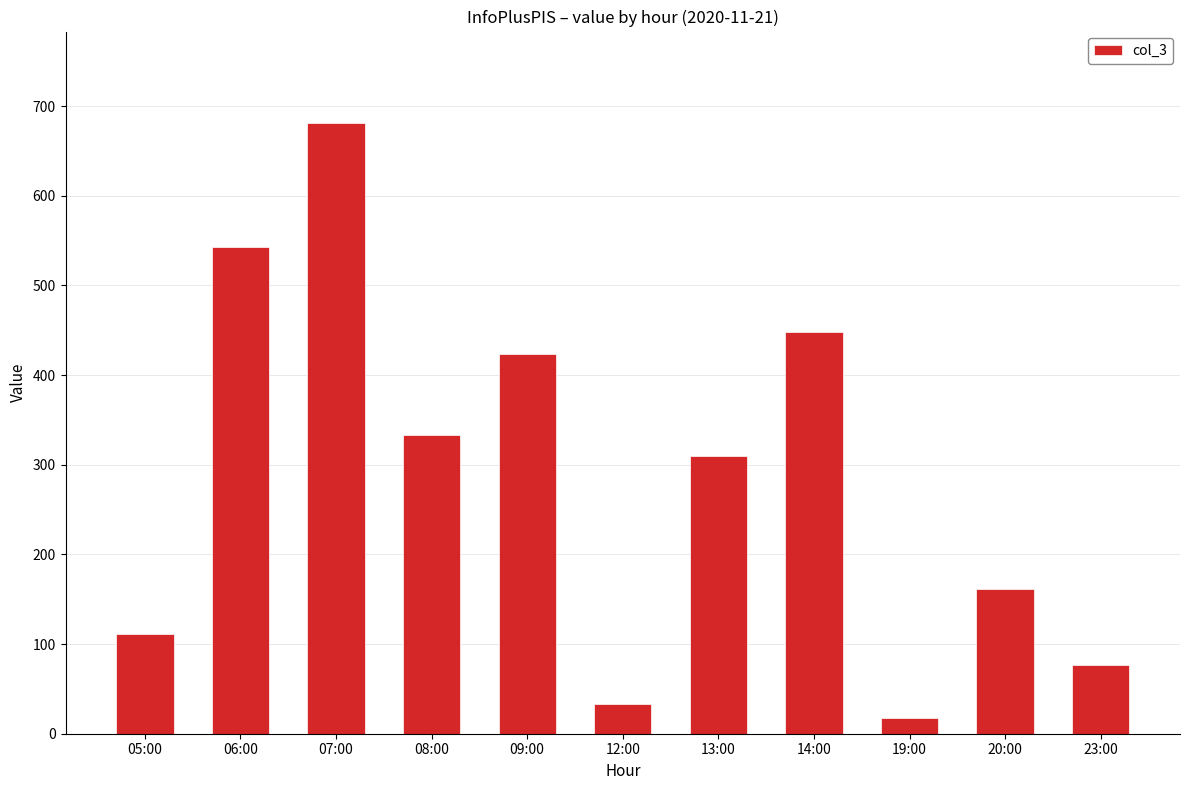

What is the average value?

285